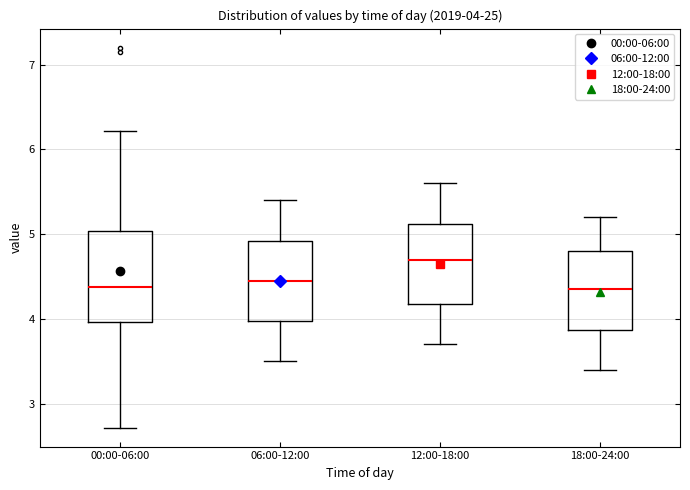

Which box is the tallest, from its lower edge to its upper edge?

00:00-06:00